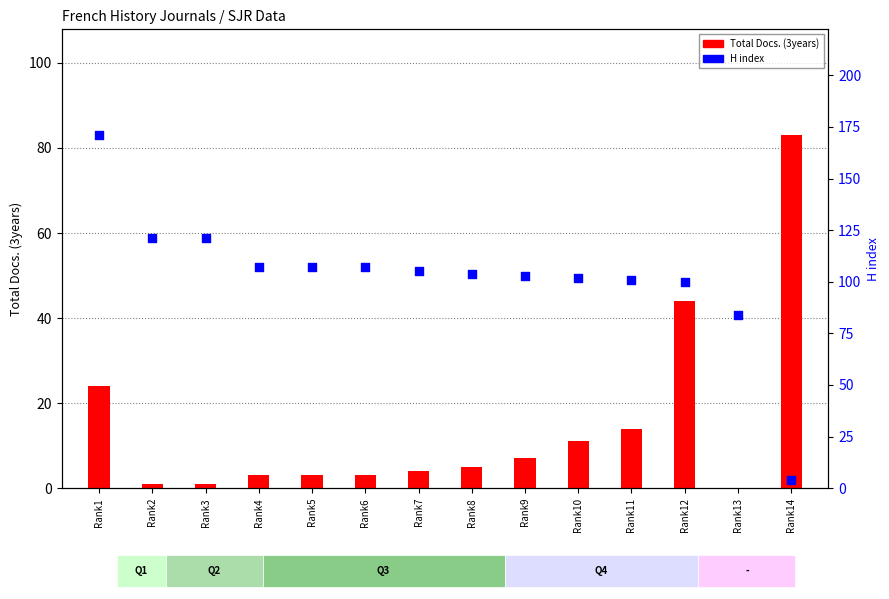

Is the value of Total Docs. (3years) at Rank6 greater than the value of H index at Rank3?

No